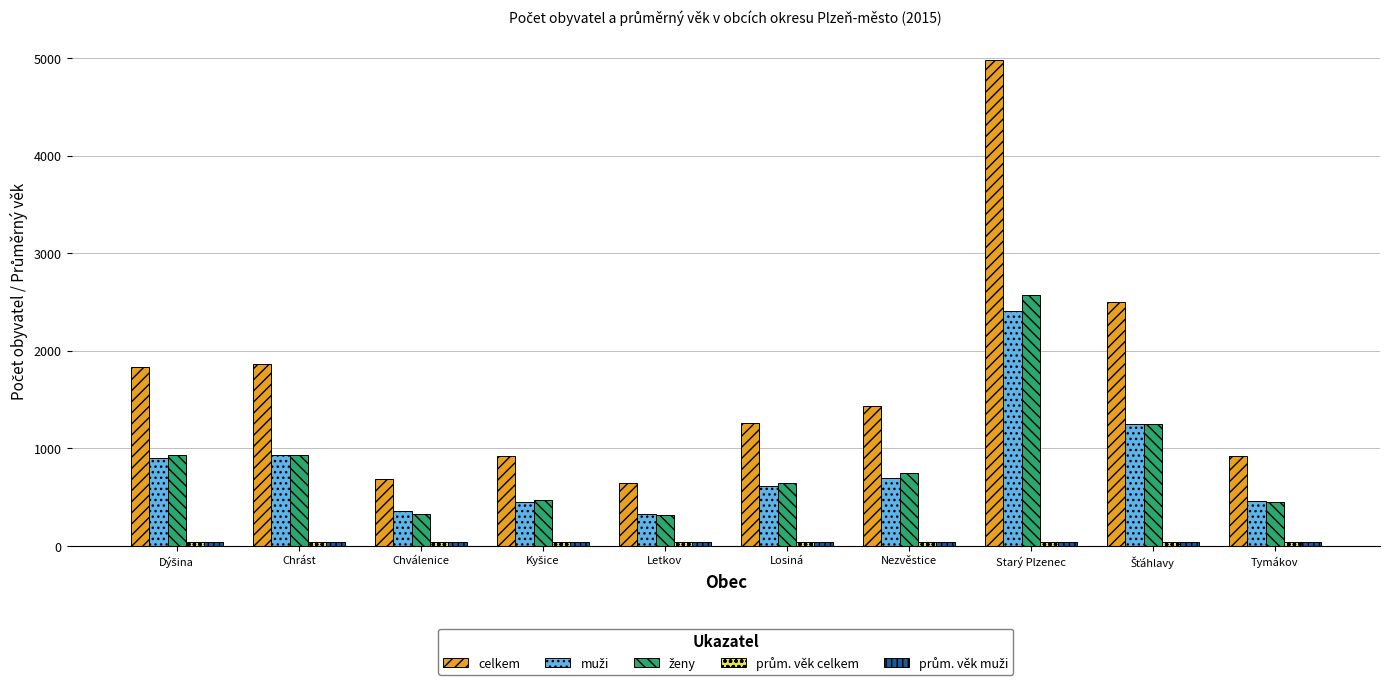

What is the total value across all series at Chválenice?

1450.6